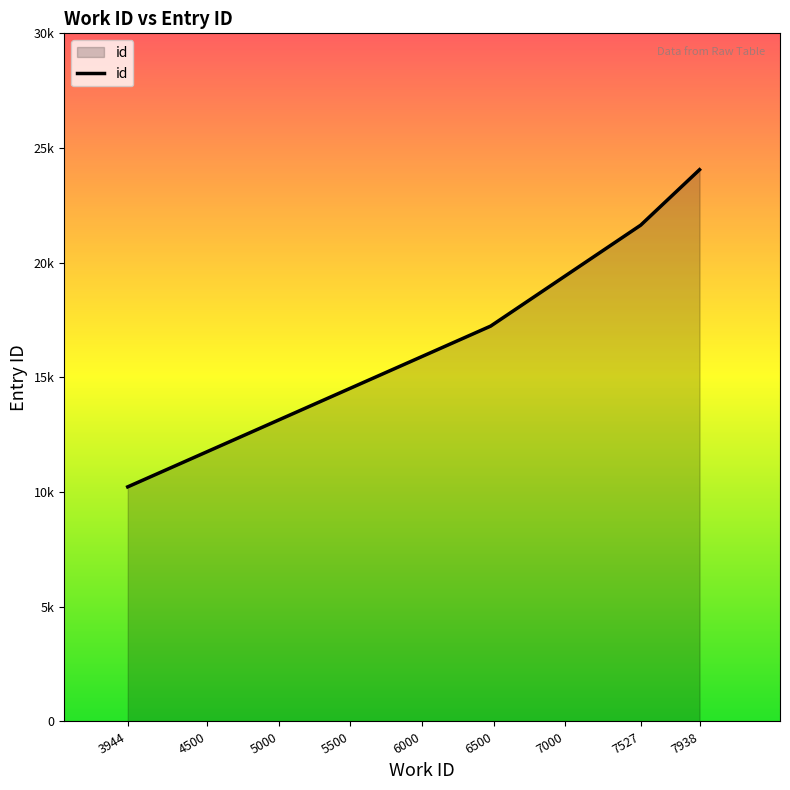

Does the chart display data point markers on the line(s)?

No